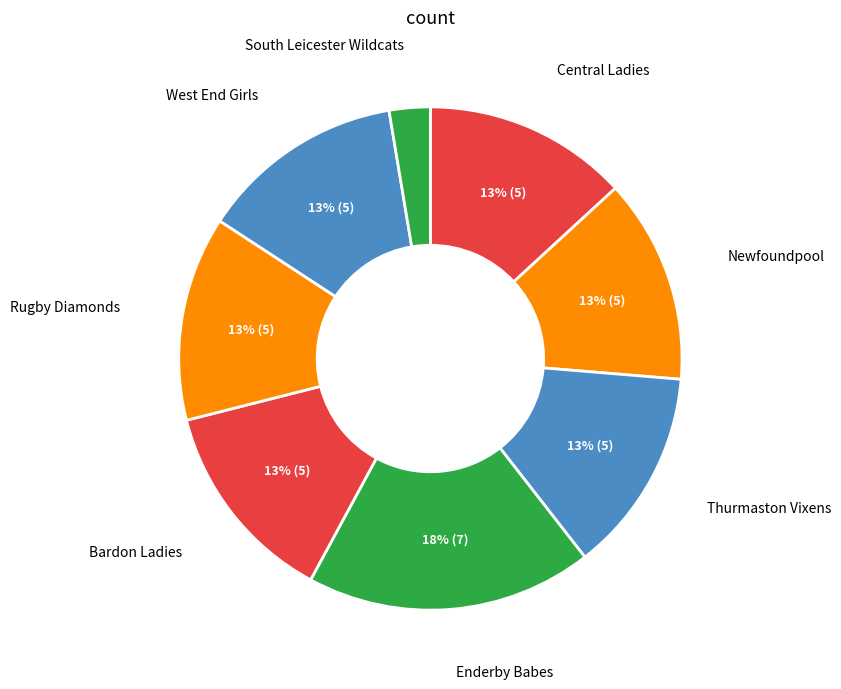

How many segments does this pie chart have?

8